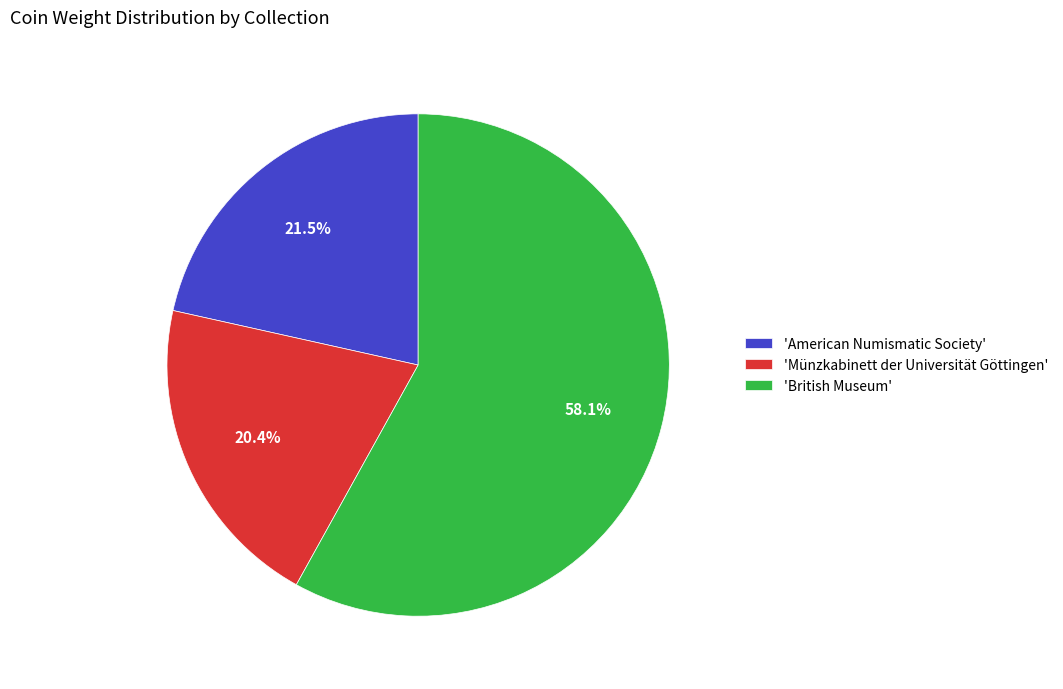

How many slices are in this pie chart?

3